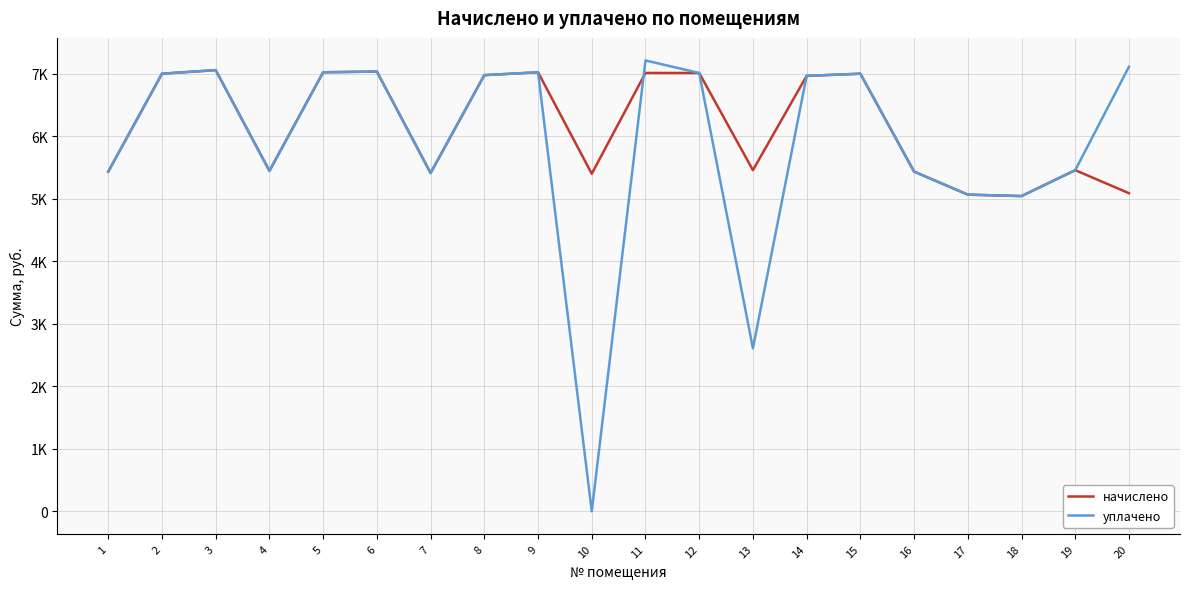

Does the chart have visible grid lines?

Yes